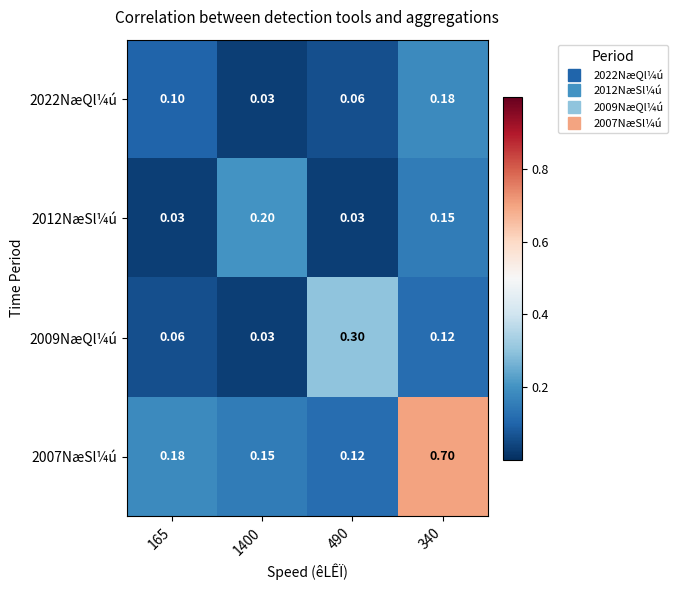

Reading left to right, extract all data points from this chart.

2022NæQl¼ú: 165=0.1	1400=0.0	490=0.1	340=0.2
2012NæSl¼ú: 165=0.0	1400=0.2	490=0.0	340=0.1
2009NæQl¼ú: 165=0.1	1400=0.0	490=0.3	340=0.1
2007NæSl¼ú: 165=0.2	1400=0.1	490=0.1	340=0.7